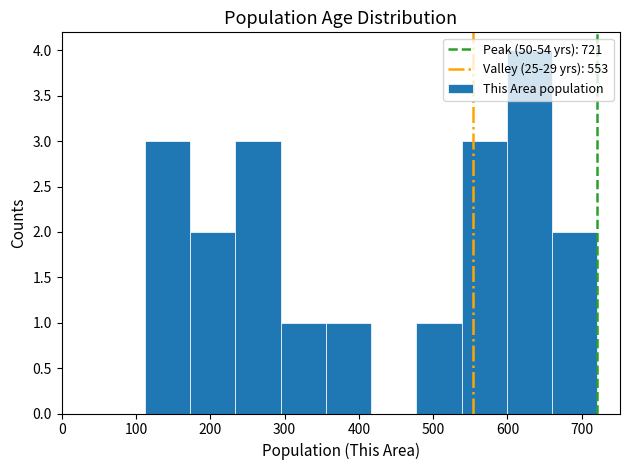

What is the height of the bar covering 600 to 660 on the x-axis? Neither the bar edges nor the heights are printed on the chart, so give them approximately, as read against the axes.

4